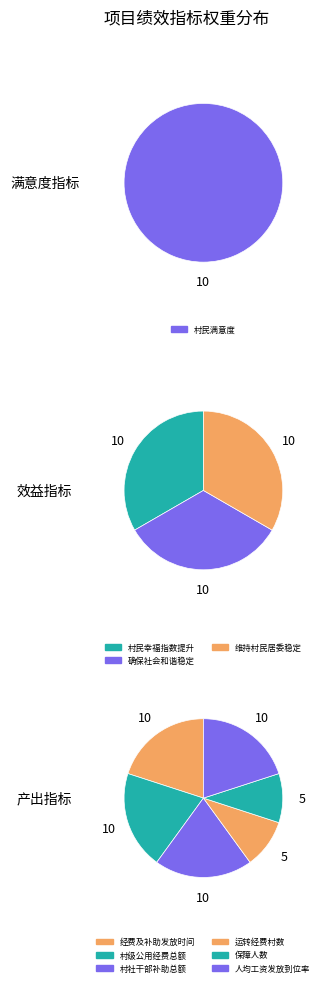

How many slices are in this pie chart?

10